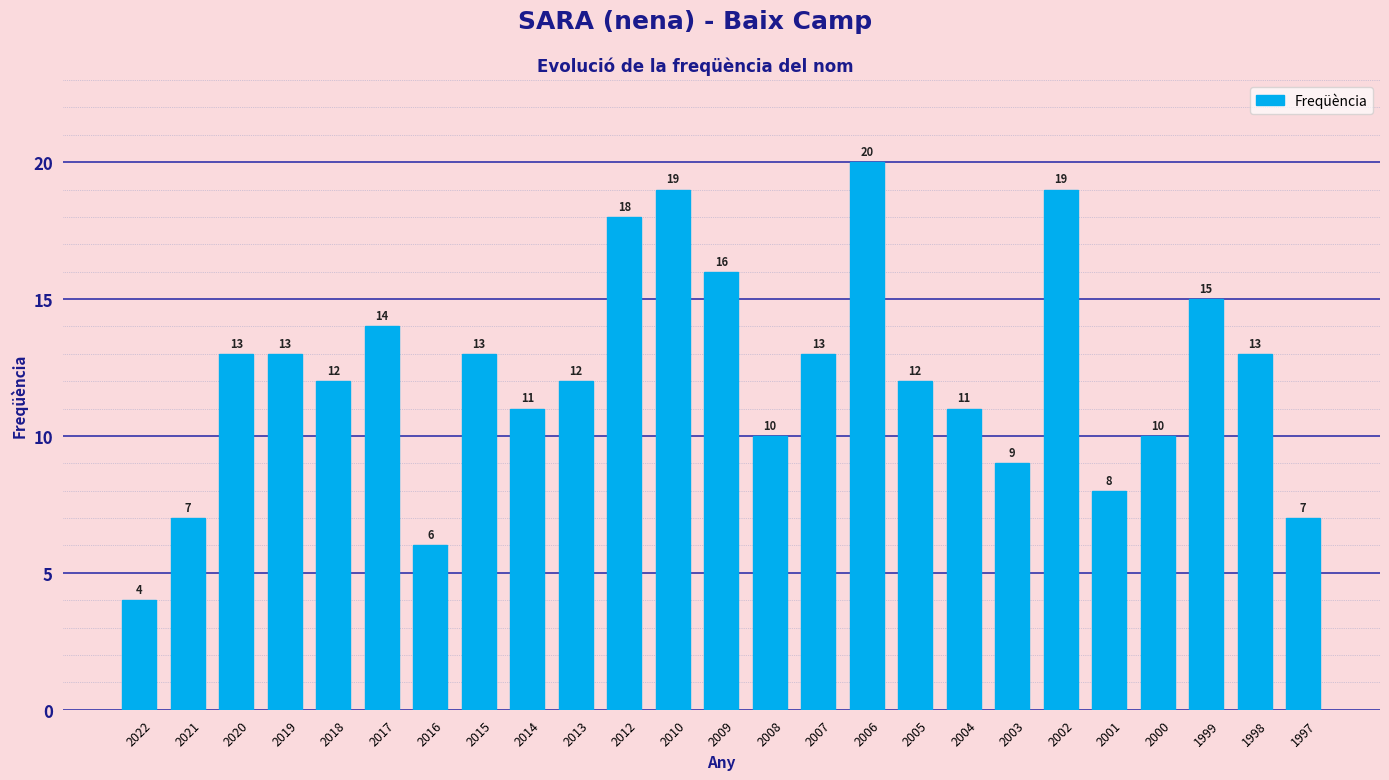

Reading left to right, what are all the values shown in this chart?

4	7	13	13	12	14	6	13	11	12	18	19	16	10	13	20	12	11	9	19	8	10	15	13	7